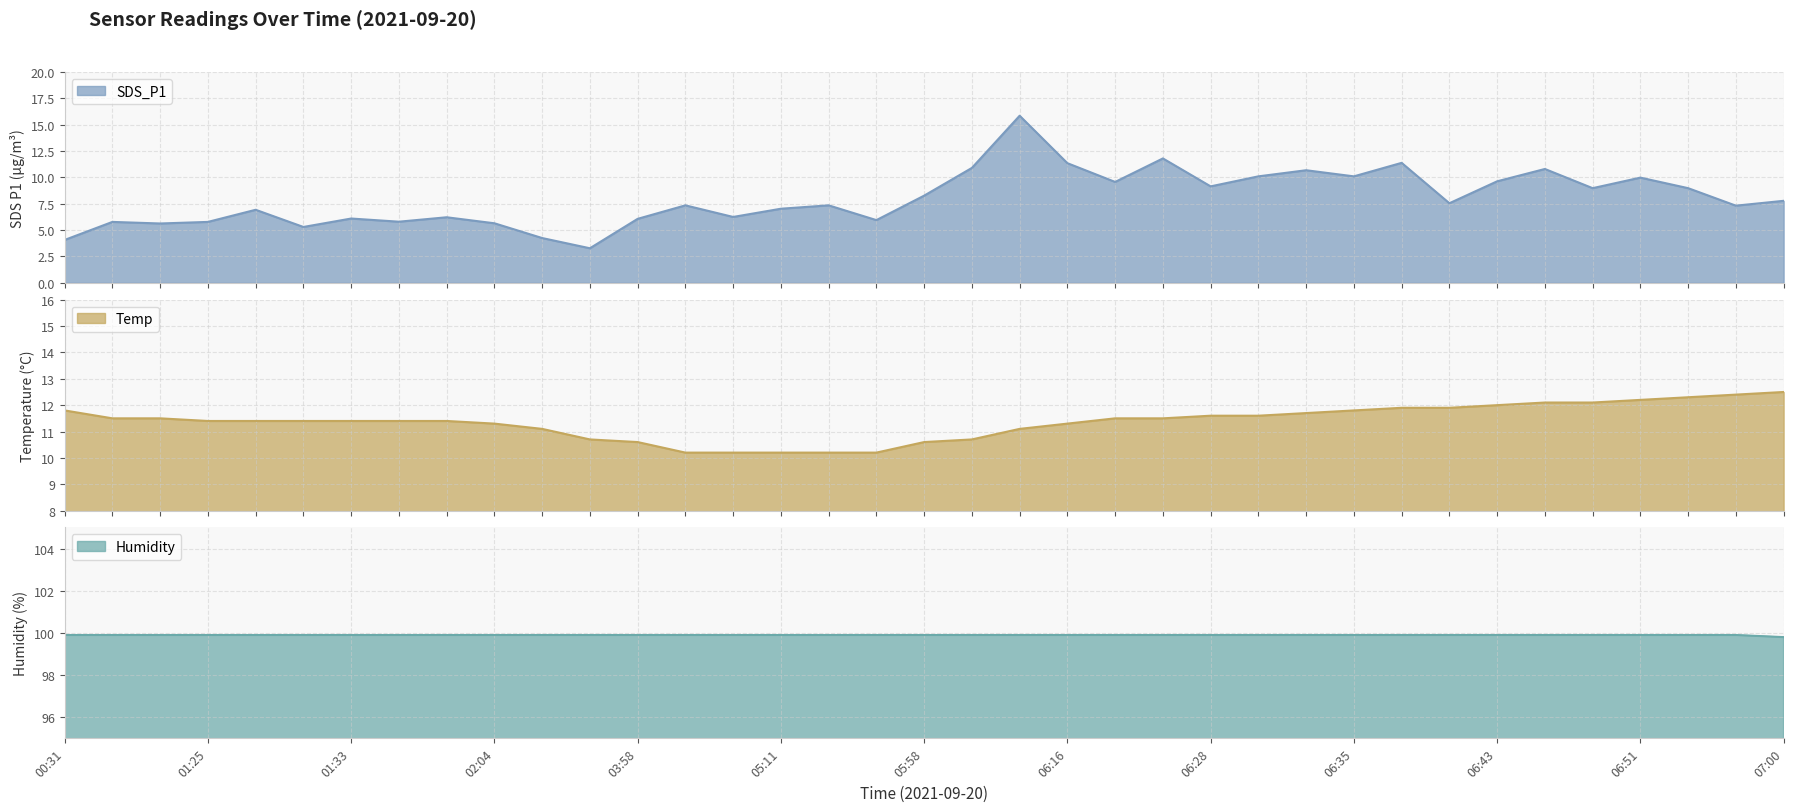

What is the sum of all SDS_P1 values?

295.0